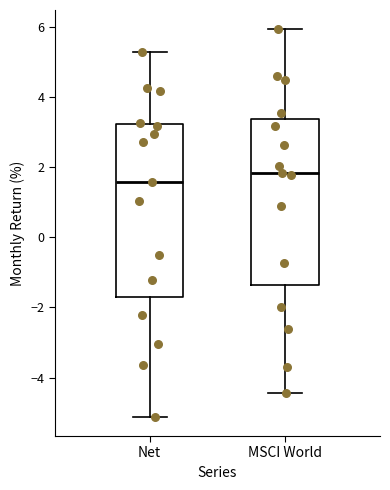

Which box is the tallest, from its lower edge to its upper edge?

Net